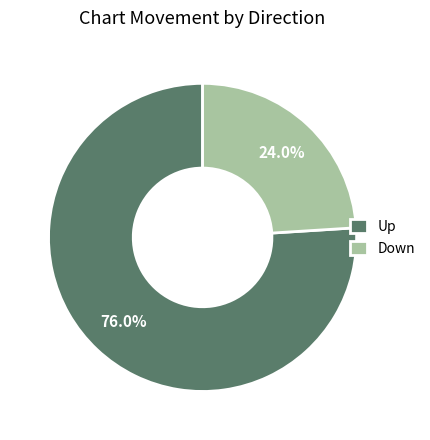

Rank the categories by value from lowest to highest.

Down, Up